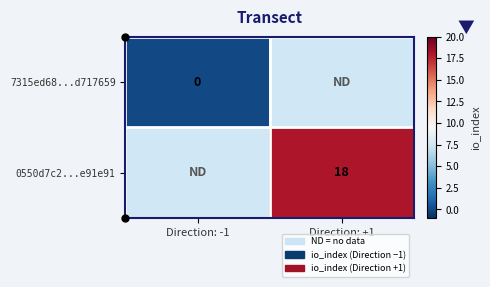

Is the value of 7315ed68...d717659 at Direction: +1 greater than the value of 0550d7c2...e91e91 at Direction: +1?

No